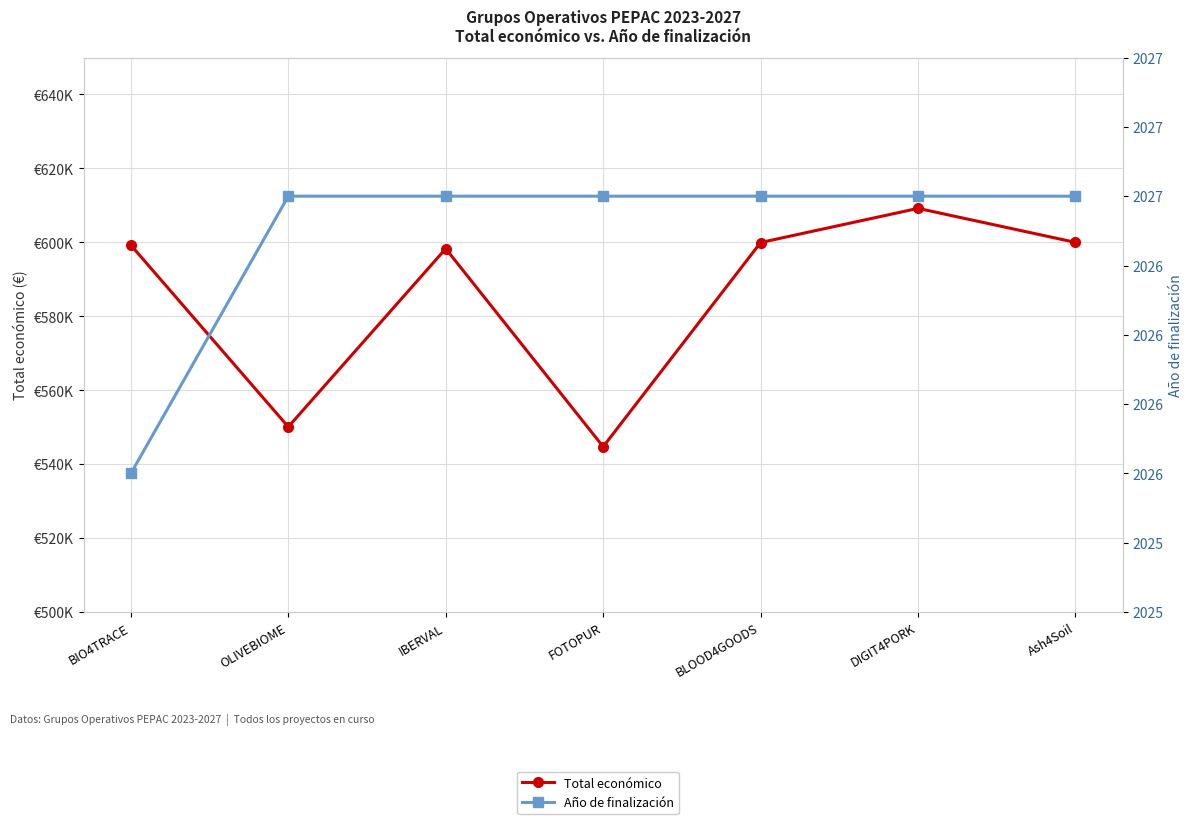

Rank the series by their maximum value, from highest to lowest.

Total económico, Año de finalización